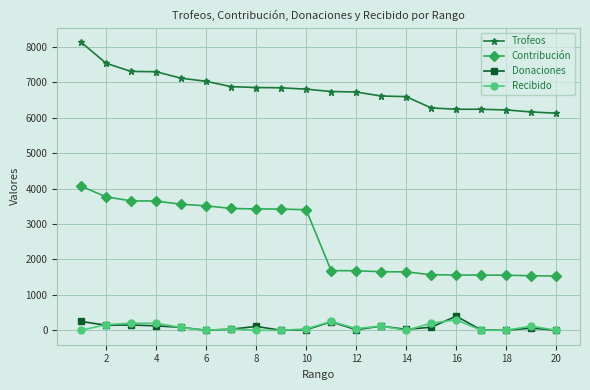

True or false: Contribución and Recibido intersect in this chart.

False